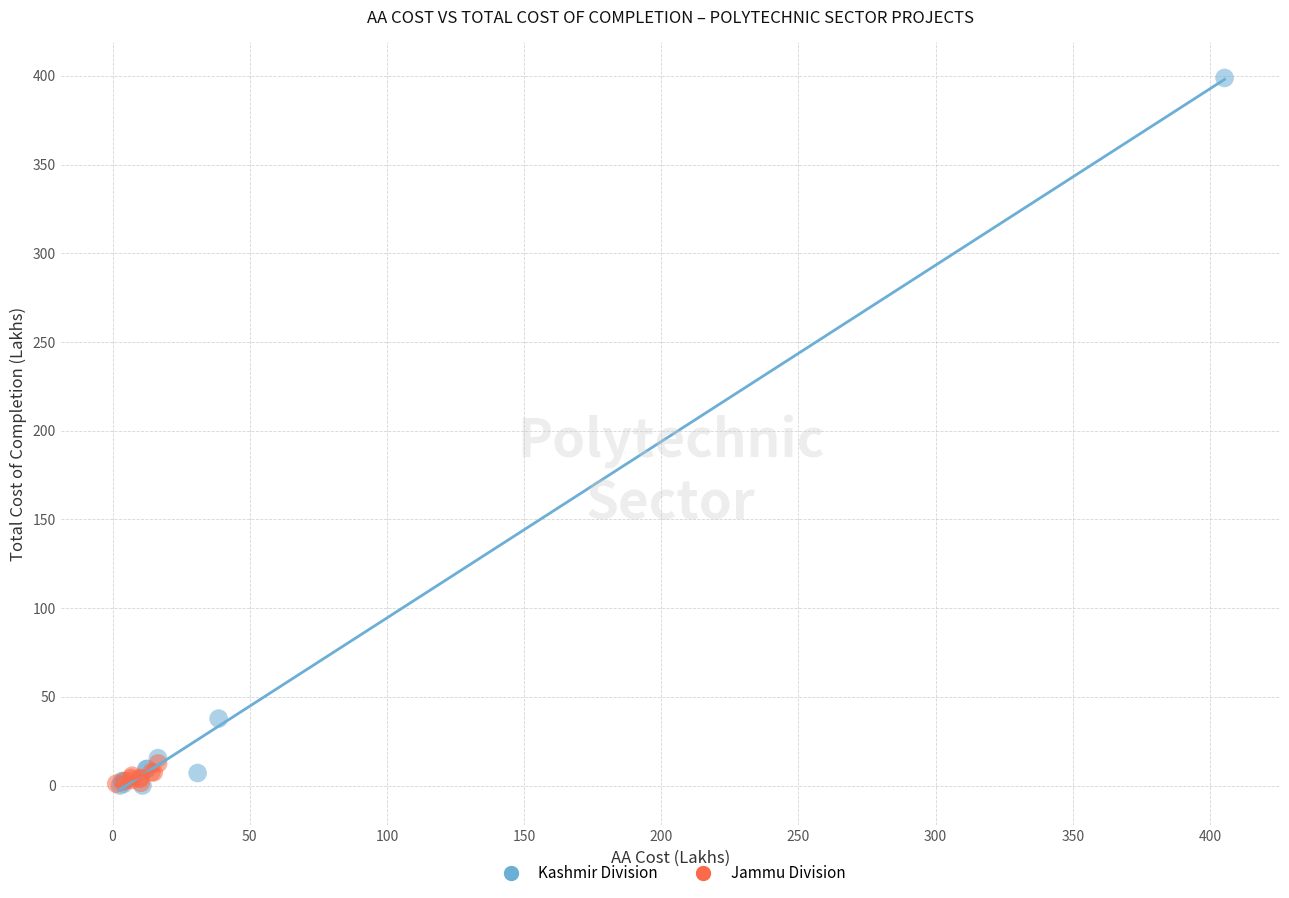

What are all the series names shown in the legend?

Kashmir Division, Jammu Division